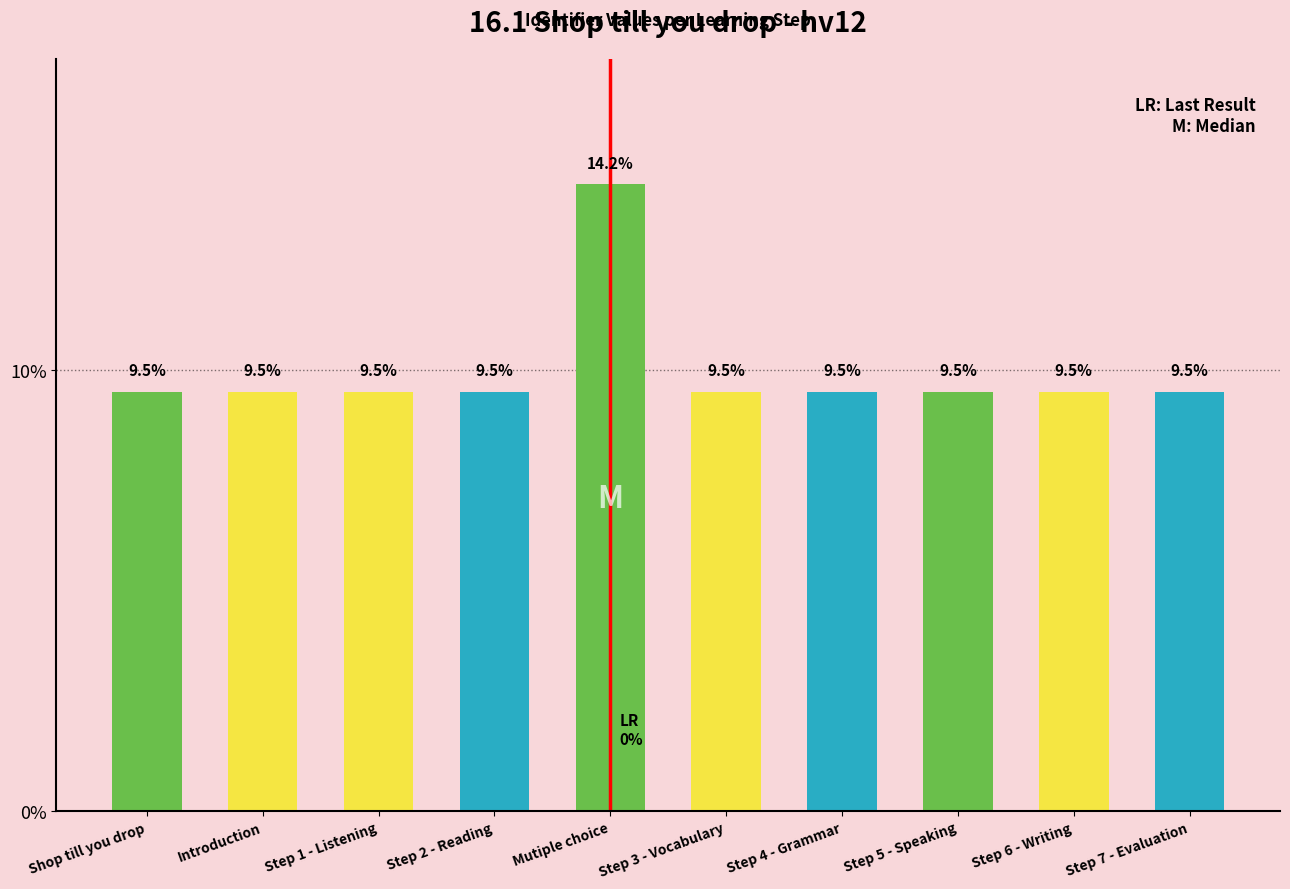

Reading left to right, what are all the values shown in this chart?

Shop till you drop=9.5	Introduction=9.5	Step 1 - Listening=9.5	Step 2 - Reading=9.5	Mutiple choice=14.2	Step 3 - Vocabulary=9.5	Step 4 - Grammar=9.5	Step 5 - Speaking=9.5	Step 6 - Writing=9.5	Step 7 - Evaluation=9.5